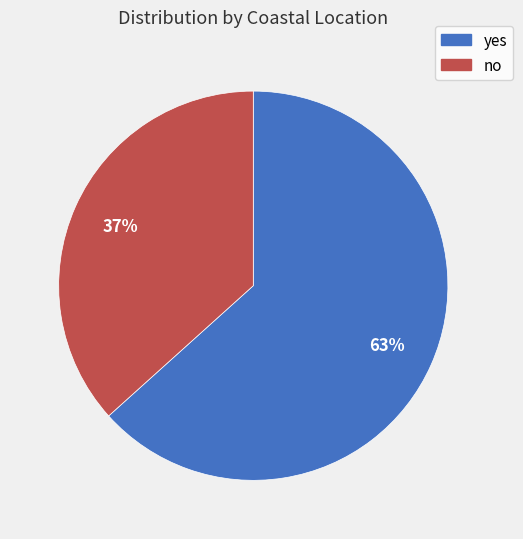

Do yes and no together represent more than half of the pie?

Yes